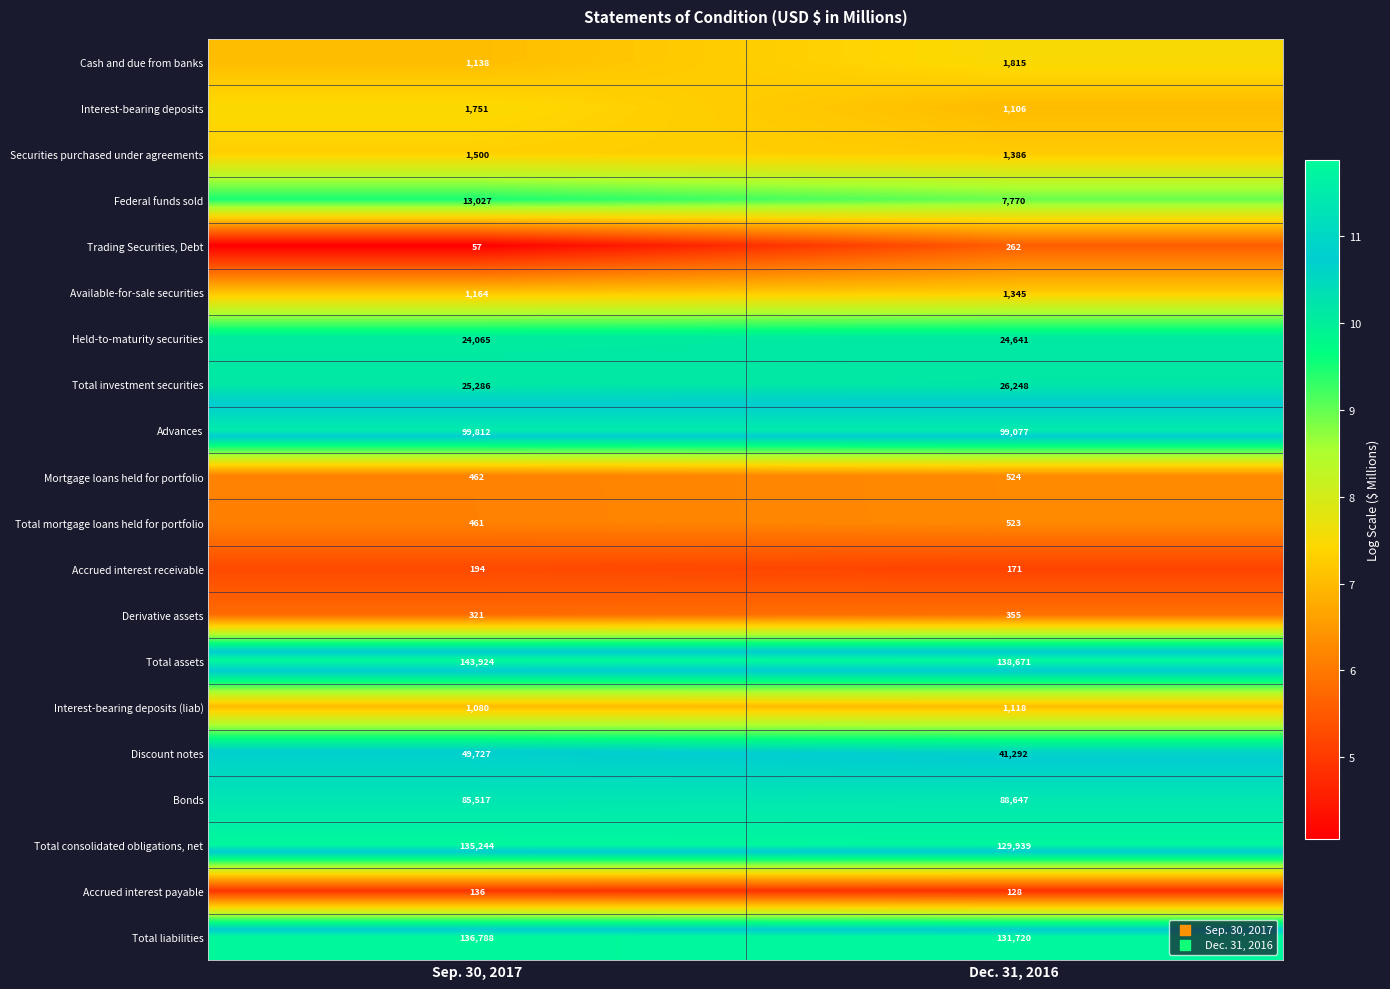

Count the number of categories in the chart.

2